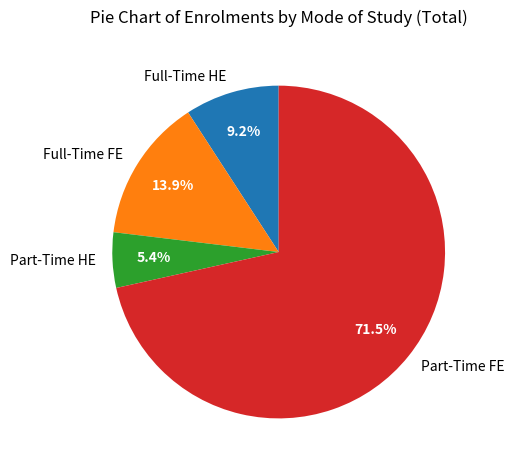

How many slices are in this pie chart?

4